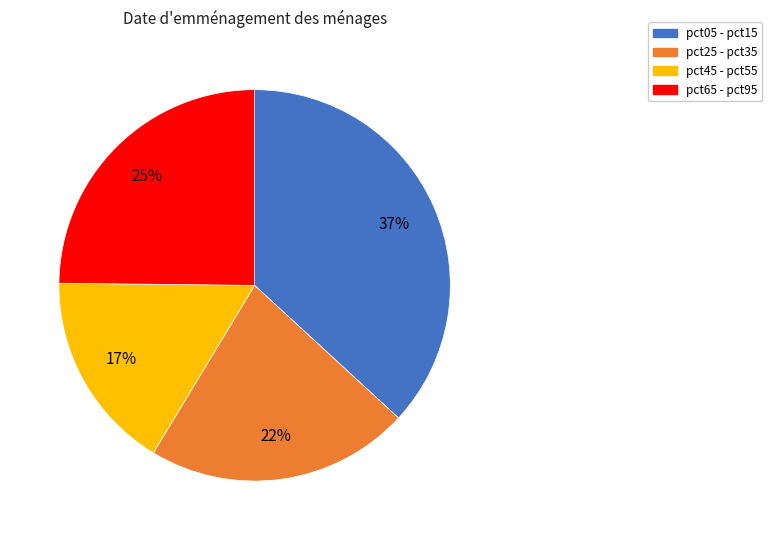

Does any single category account for the majority?

No